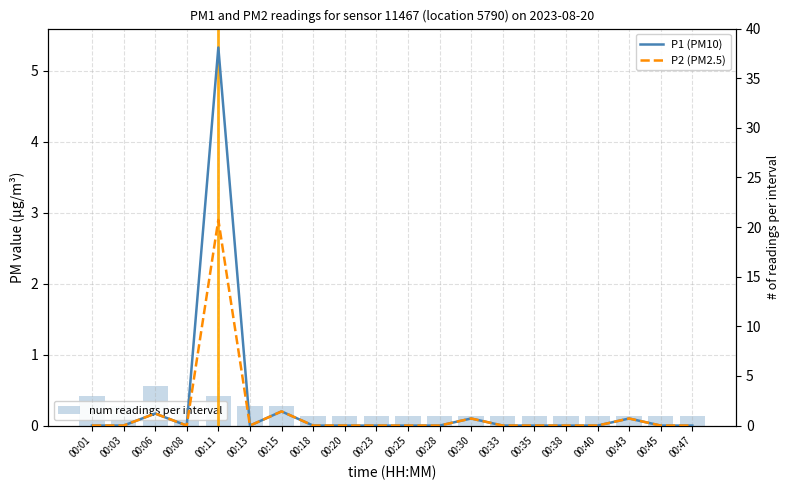

The P1 (PM10) series shows 0.2 at 00:06. True or false?

True